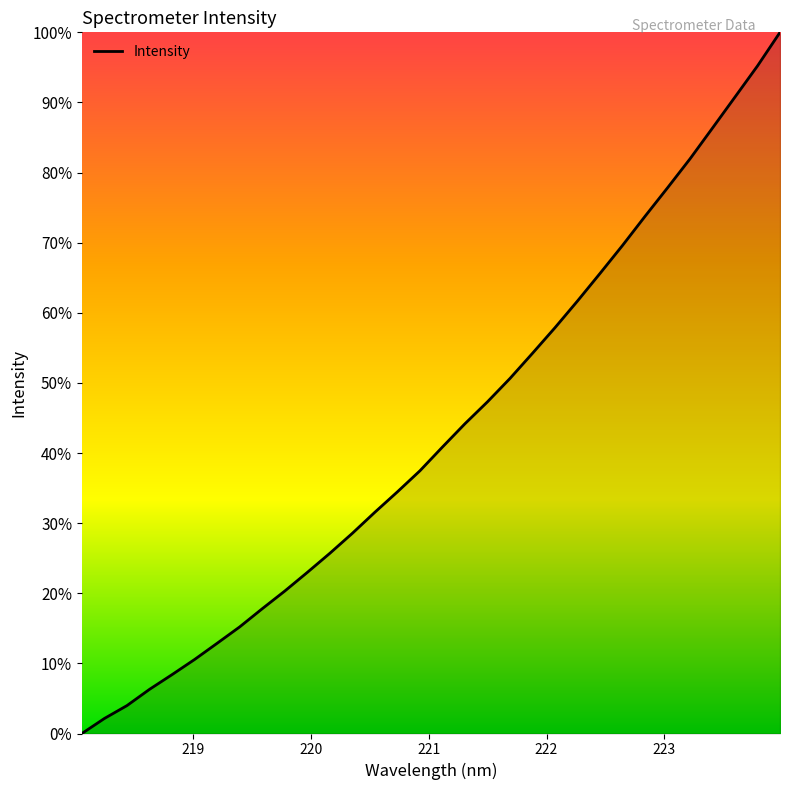

What is the maximum value shown in the chart?

100.0